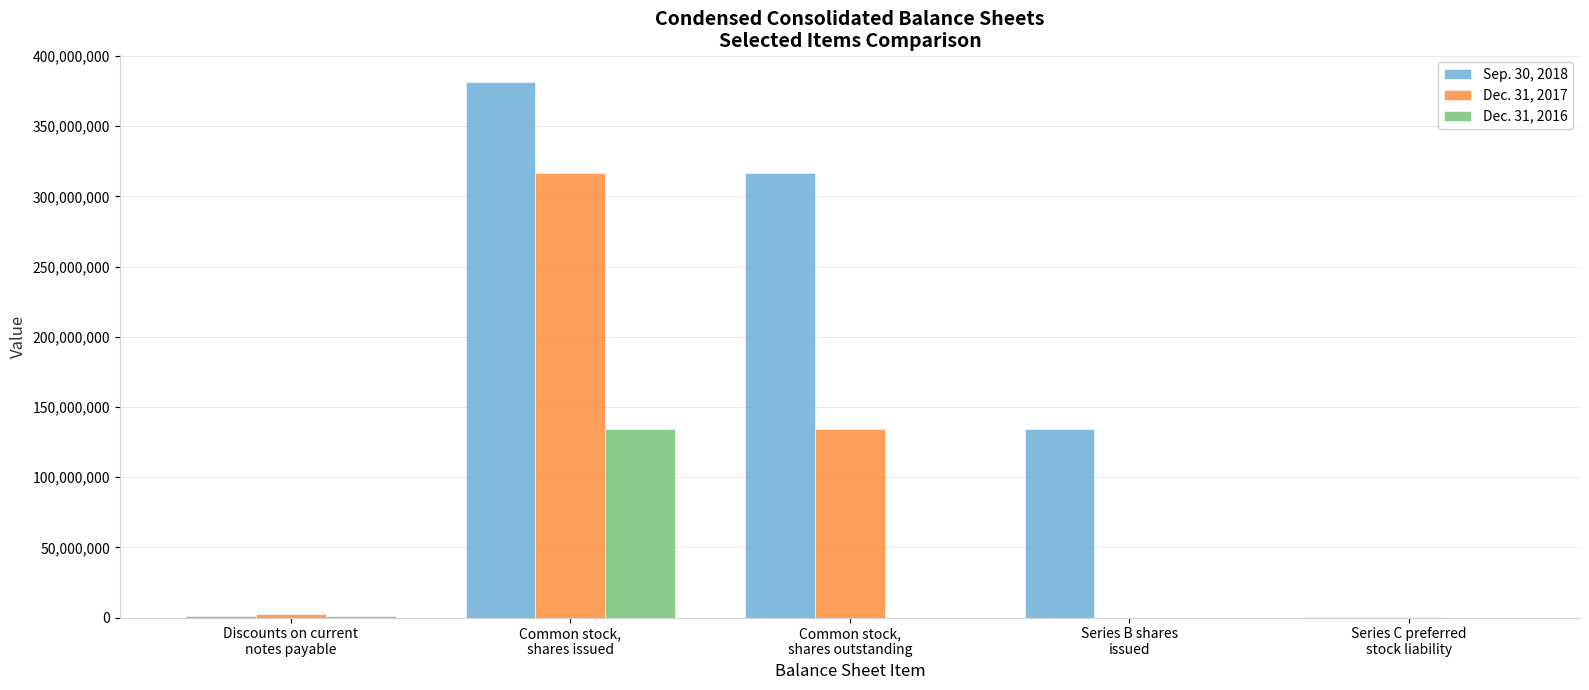

Which series has the largest total across all categories?

Sep. 30, 2018